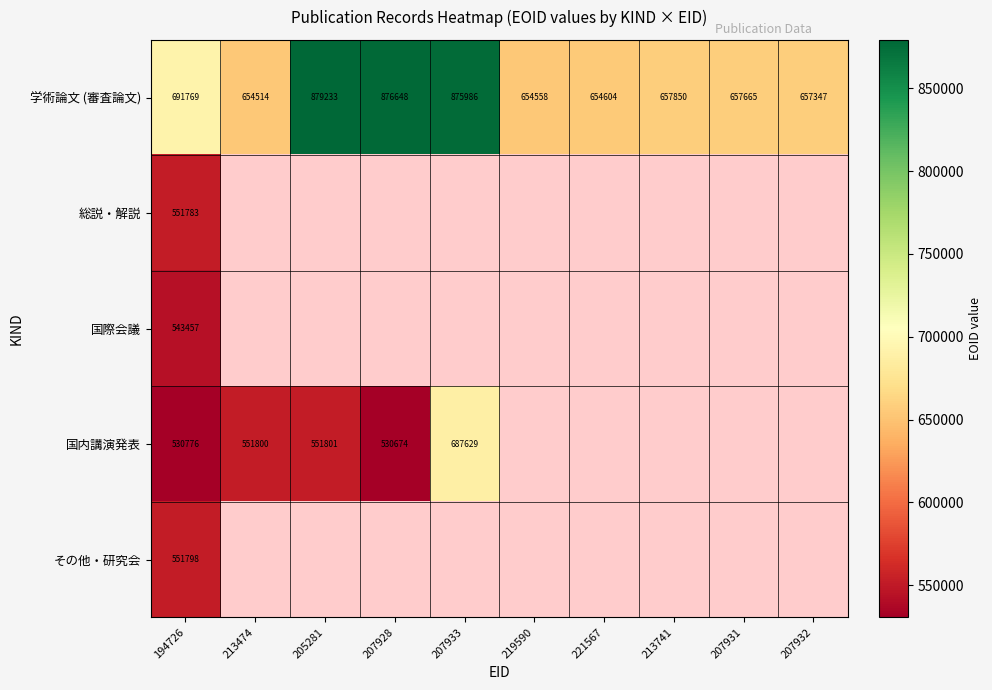

Is the value of 国内講演発表 at 207933 greater than the value of 国際会議 at 194726?

Yes